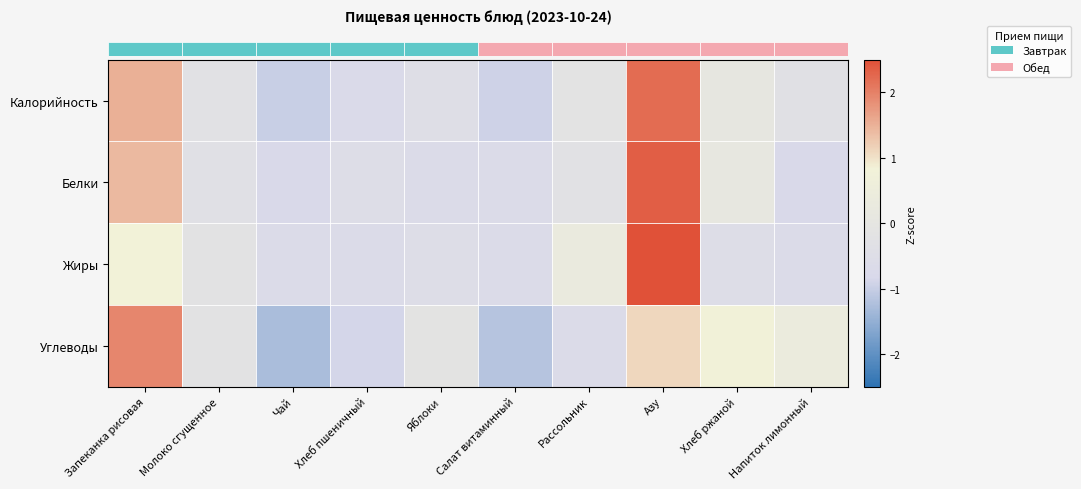

Which label corresponds to the smallest value in the chart?

Чай